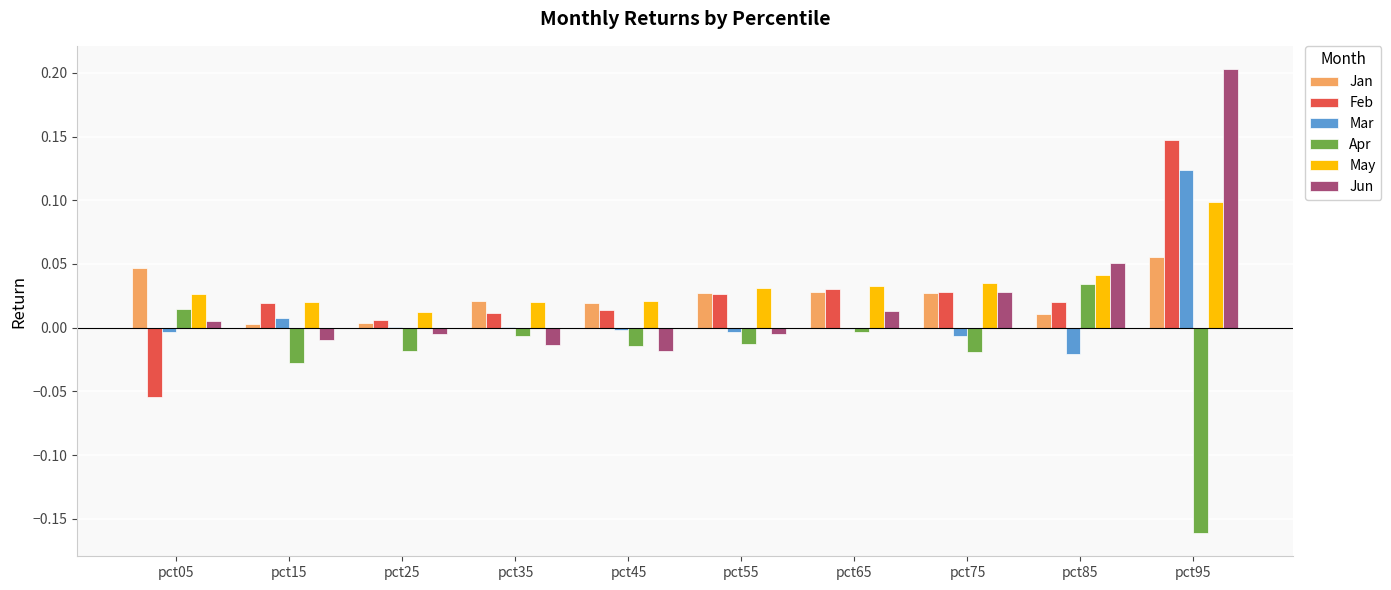

Which label corresponds to the largest value in the chart?

pct95